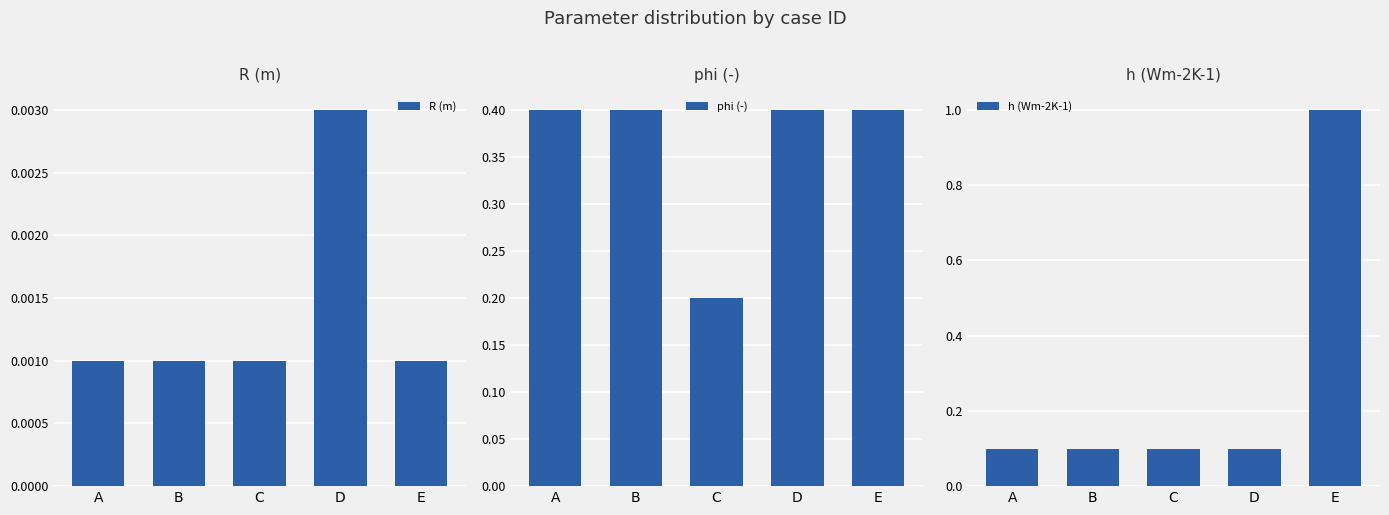

Reading left to right, extract all data points from this chart.

R (m): 0.0	0.0	0.0	0.0	0.0
phi (-): 0.4	0.4	0.2	0.4	0.4
h (Wm-2K-1): 0.1	0.1	0.1	0.1	1.0